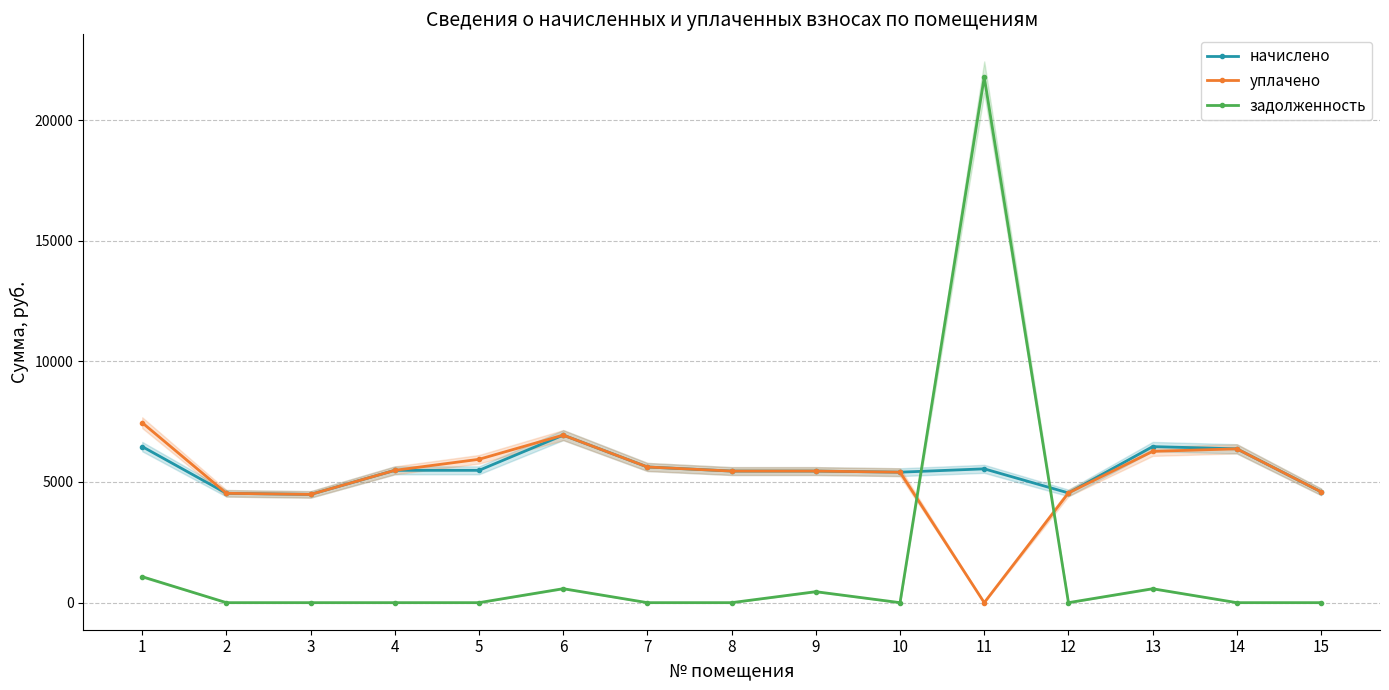

What is the value of the начислено point at the 3rd from the left?

4485.1